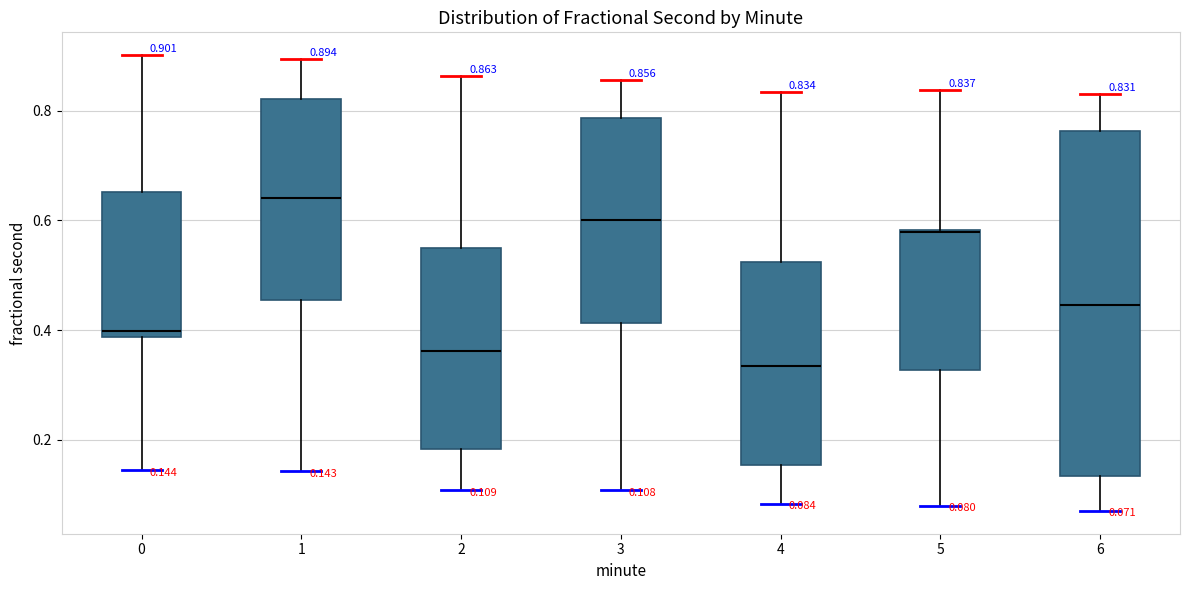

Which box's median line is the lowest?

4